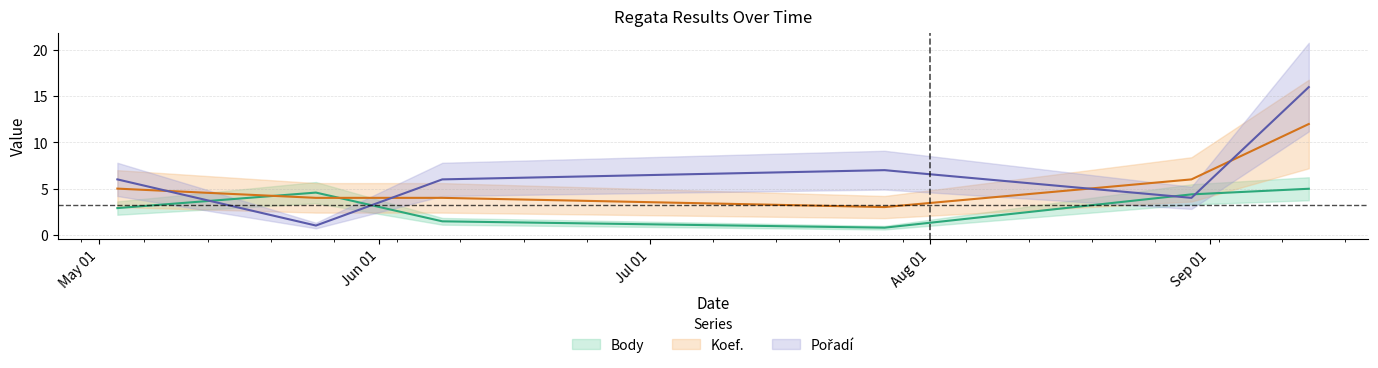

Rank the series by their average value, from lowest to highest.

Body, Koef., Pořadí